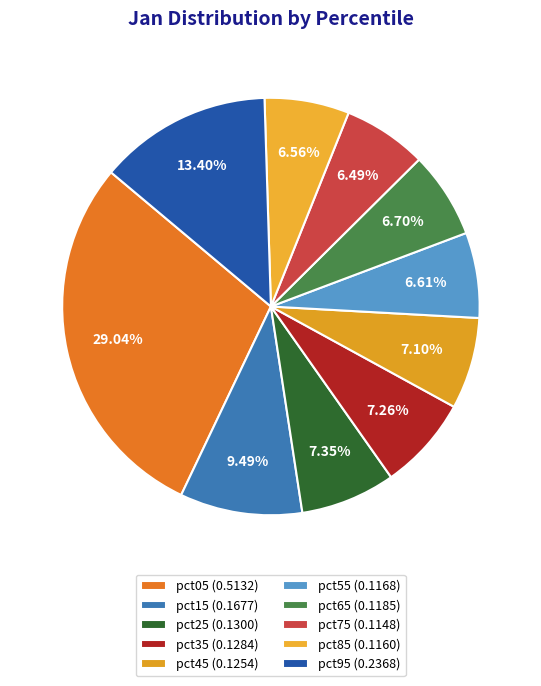

Which category has the smallest portion of the pie?

pct75